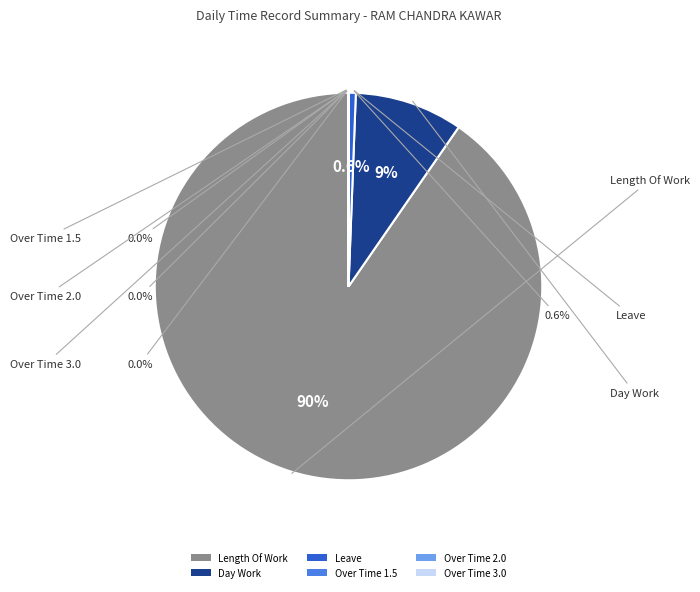

Do Day Work and Over Time 3.0 together represent more than half of the pie?

No